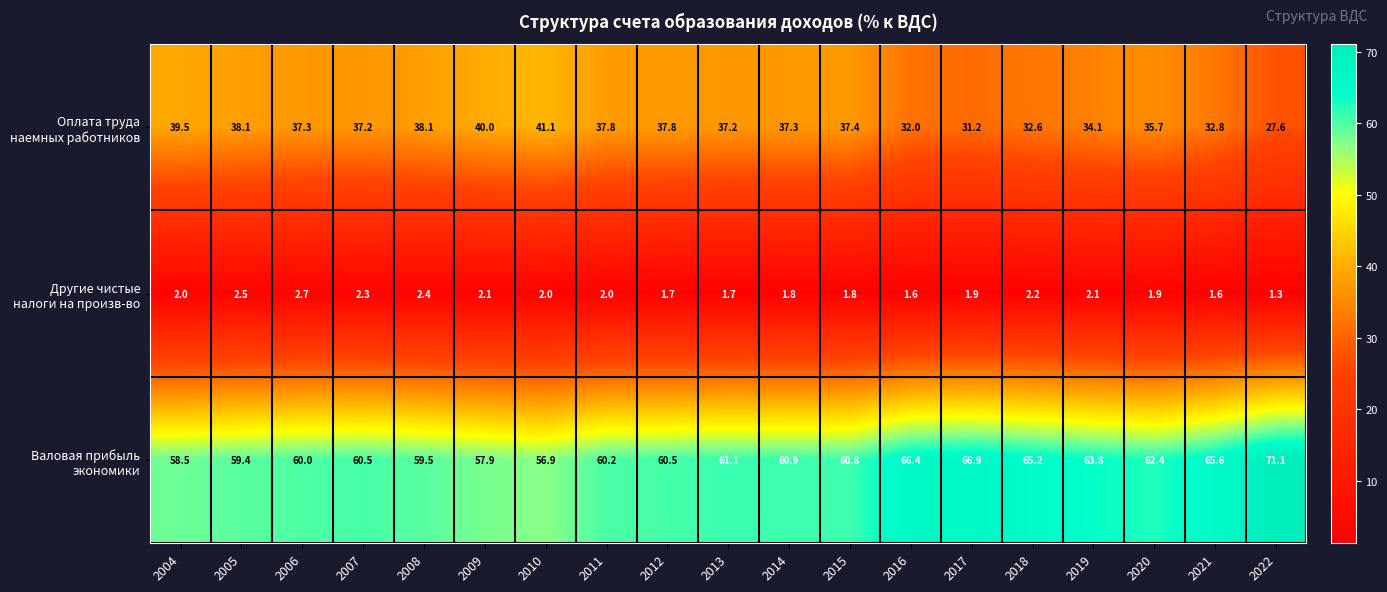

What is the difference between the highest and lowest values at 2022?

69.8